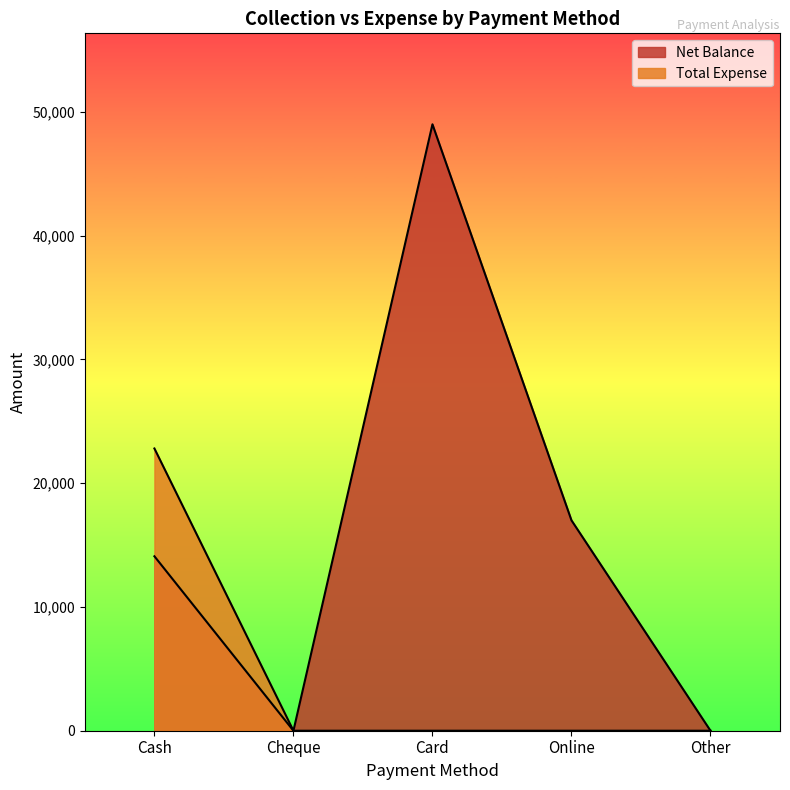

The value of Net Balance at Other is 0. True or false?

True